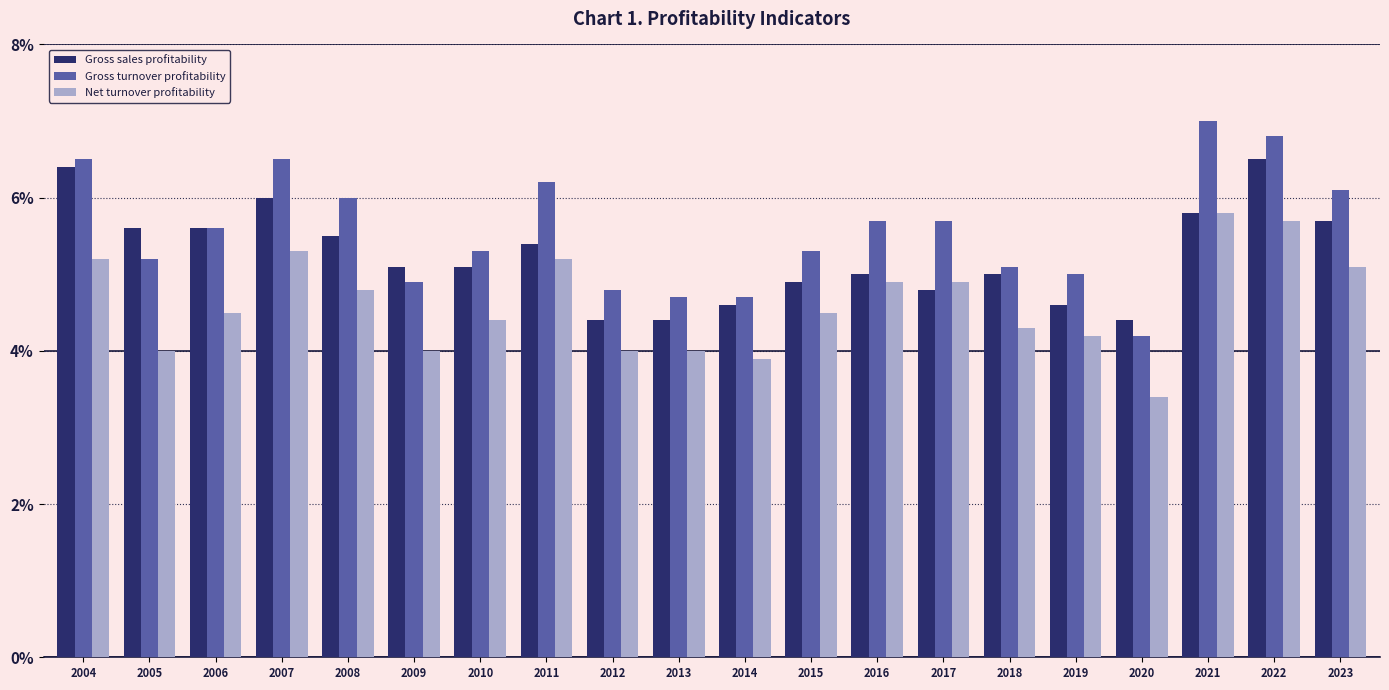

What is the difference between the maximum and minimum values in the Gross sales profitability series?

2.1